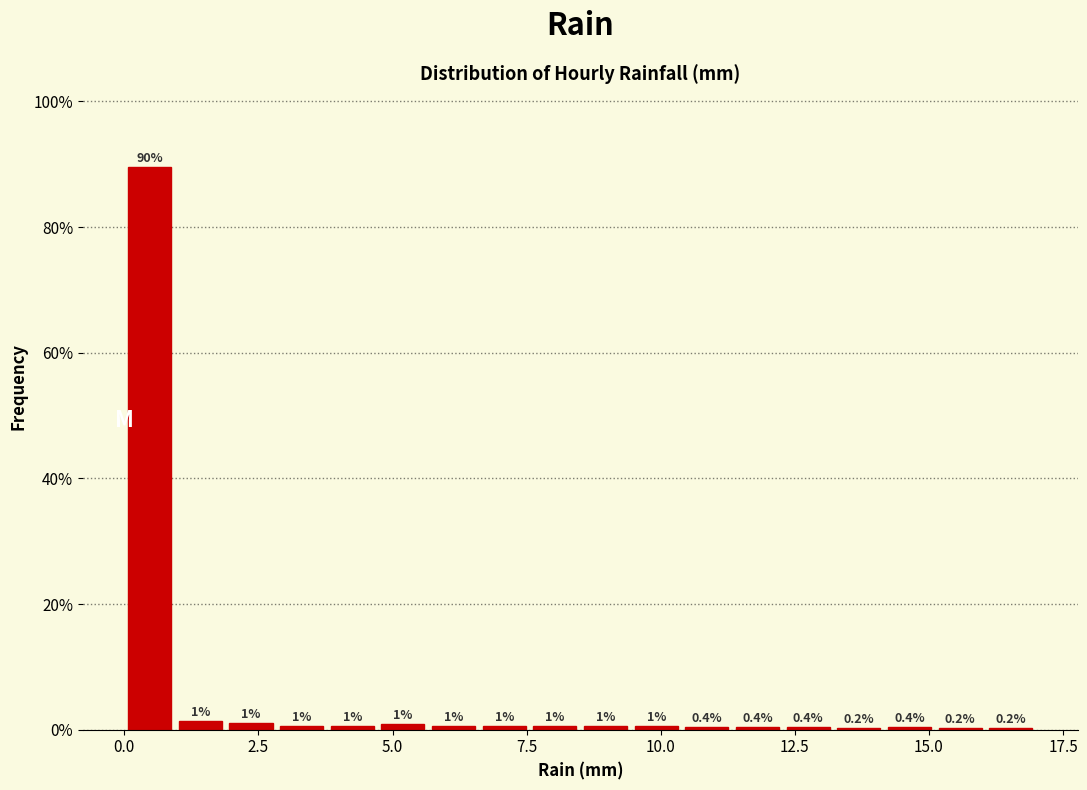

Around what value on the x-axis is the tallest bar? Give the approximate position of its centre, as read against the axis.

0.5